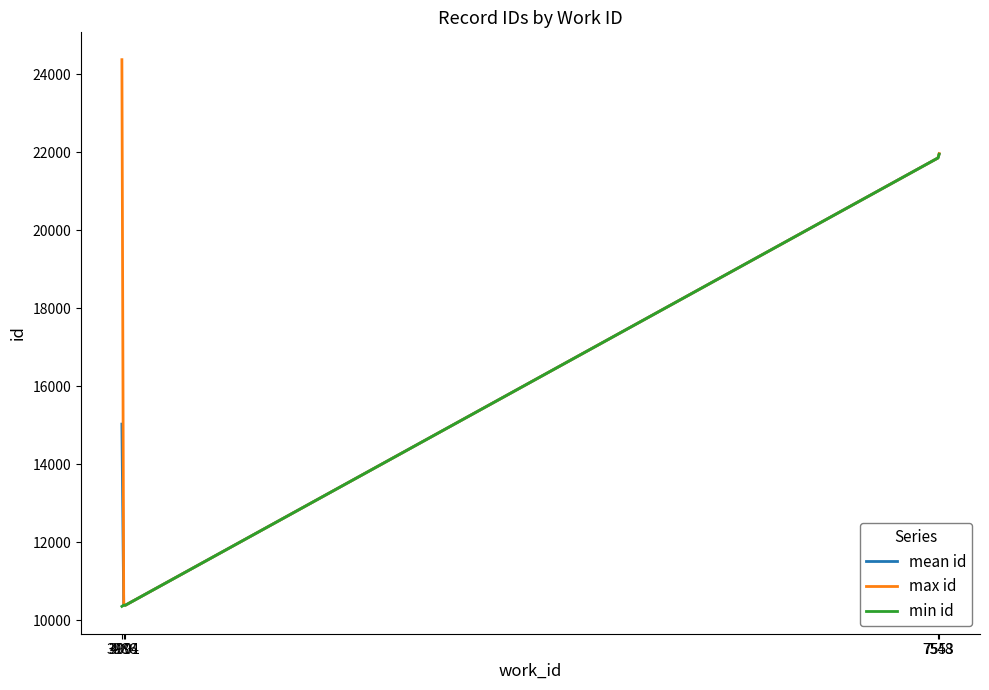

What is the average value of the min id series?

14983.2